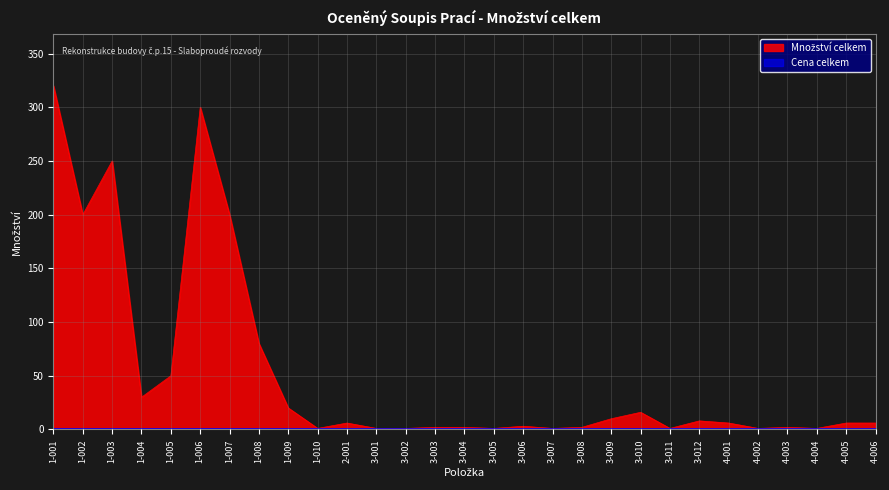

Which category has the lowest value across all series?

1-010